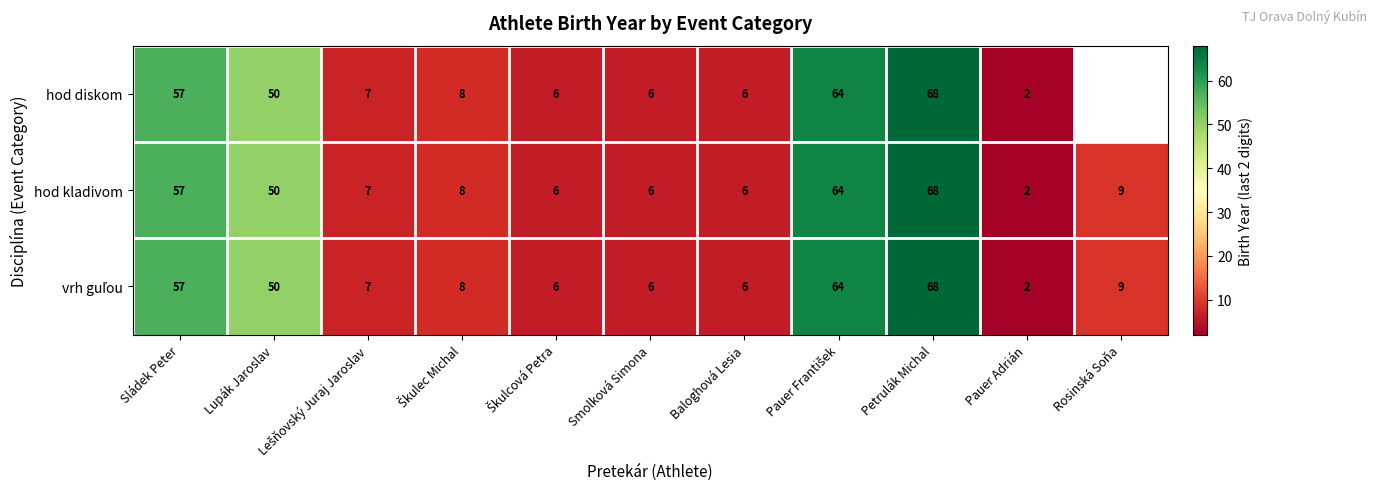

What is the sum of all hod kladivom values?

283